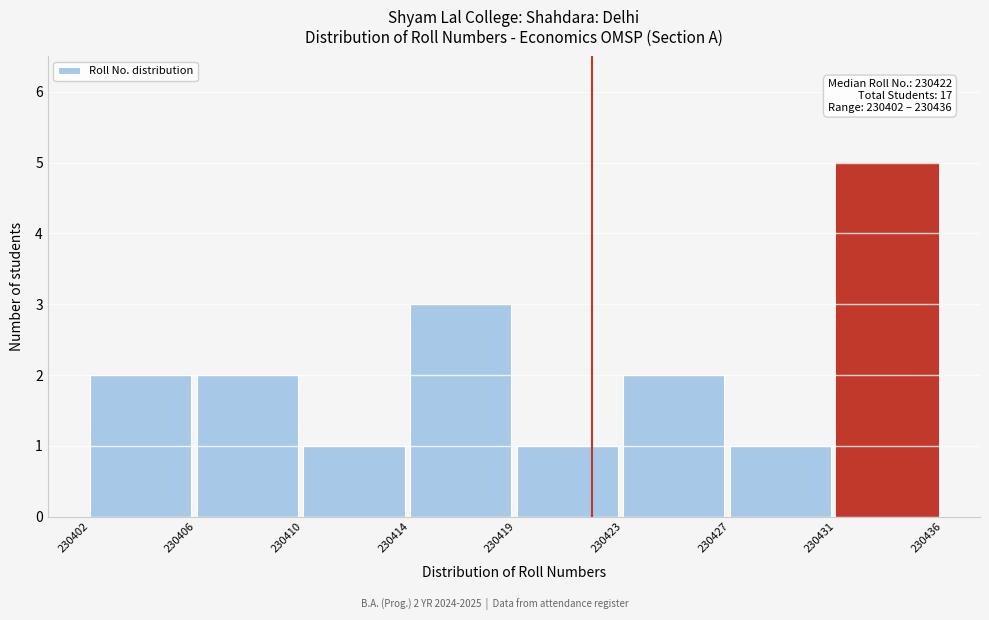

Reading left to right, what are all the values shown in this chart?

2	2	1	3	1	2	1	5